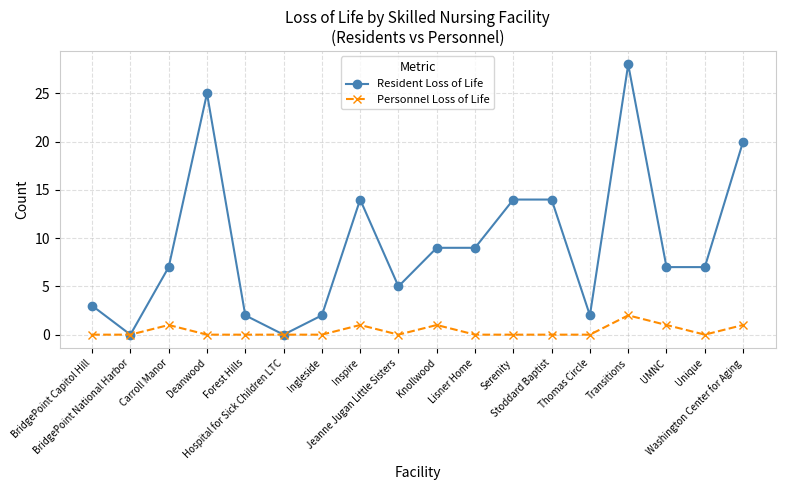

Which series has the largest total across all categories?

Resident Loss of Life